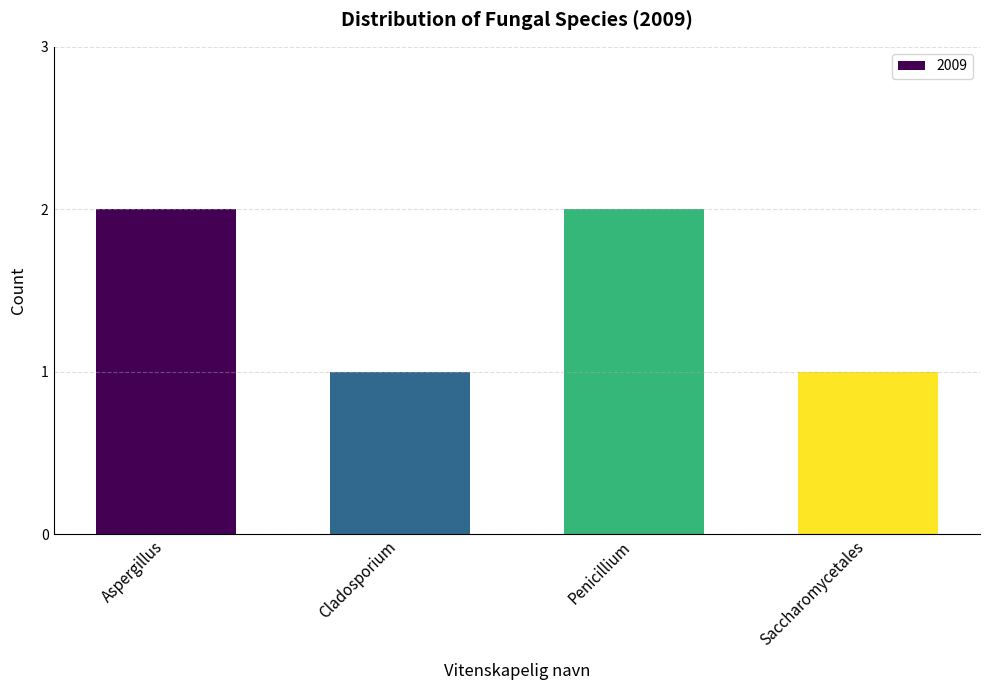

What is the change in value from Penicillium to Saccharomycetales?

-1